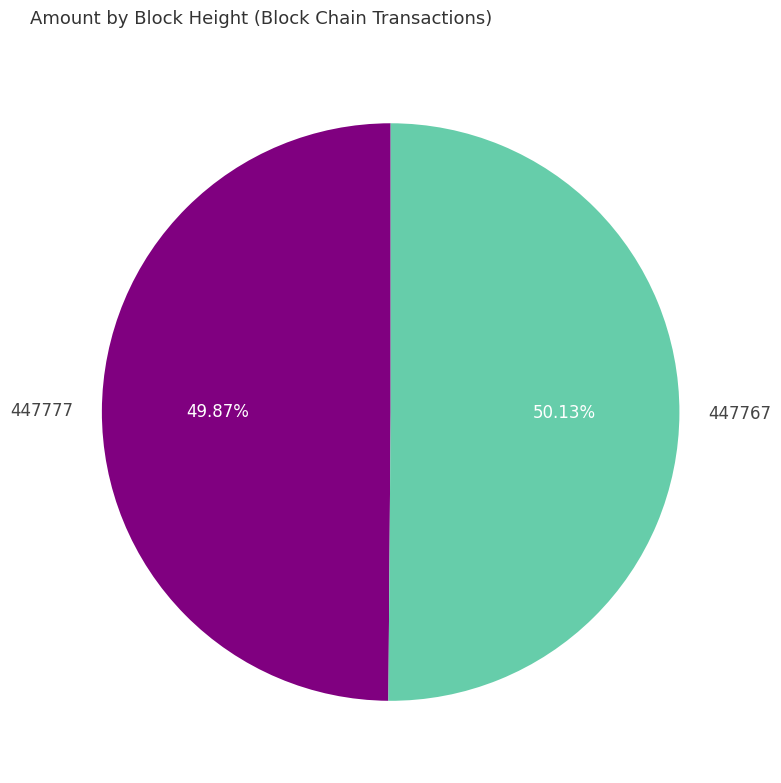

To the nearest percent, what portion does 447767 represent?

50%